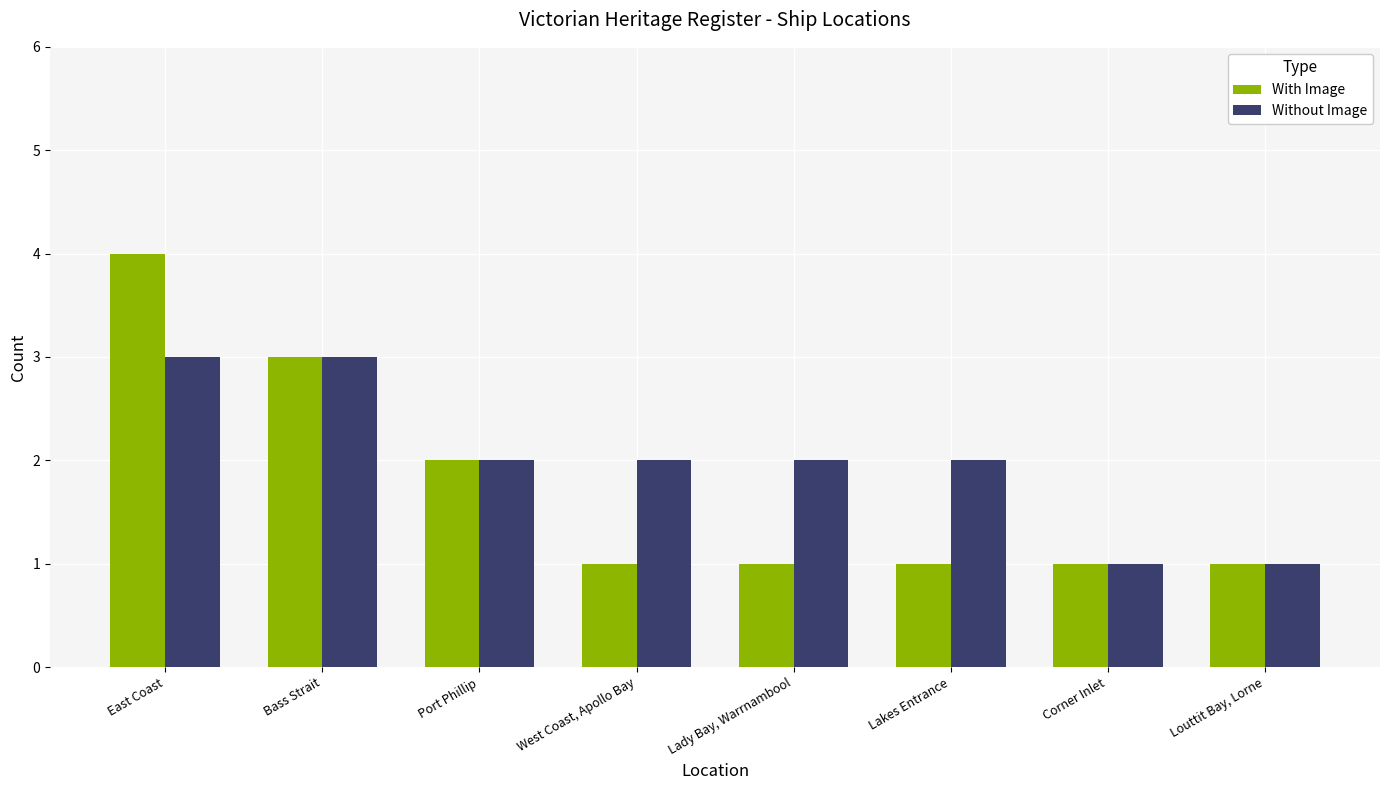

Between Lady Bay, Warrnambool and Corner Inlet, which series saw the biggest shift?

Without Image